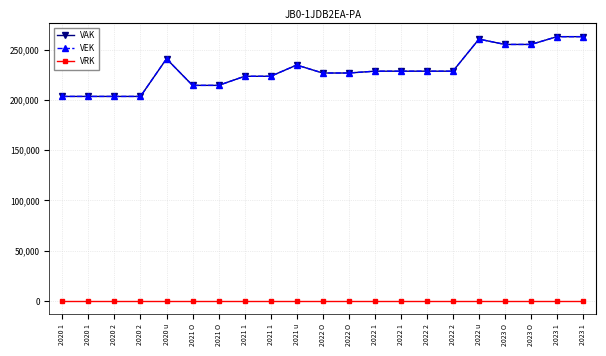

The VEK series shows 417078 at 2023 1. True or false?

False